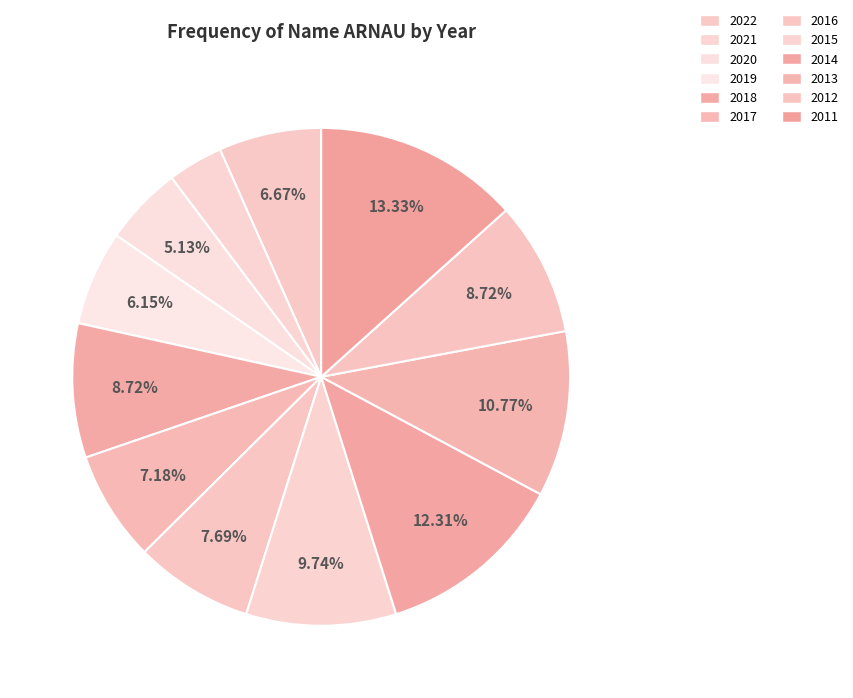

Does any single category account for the majority?

No